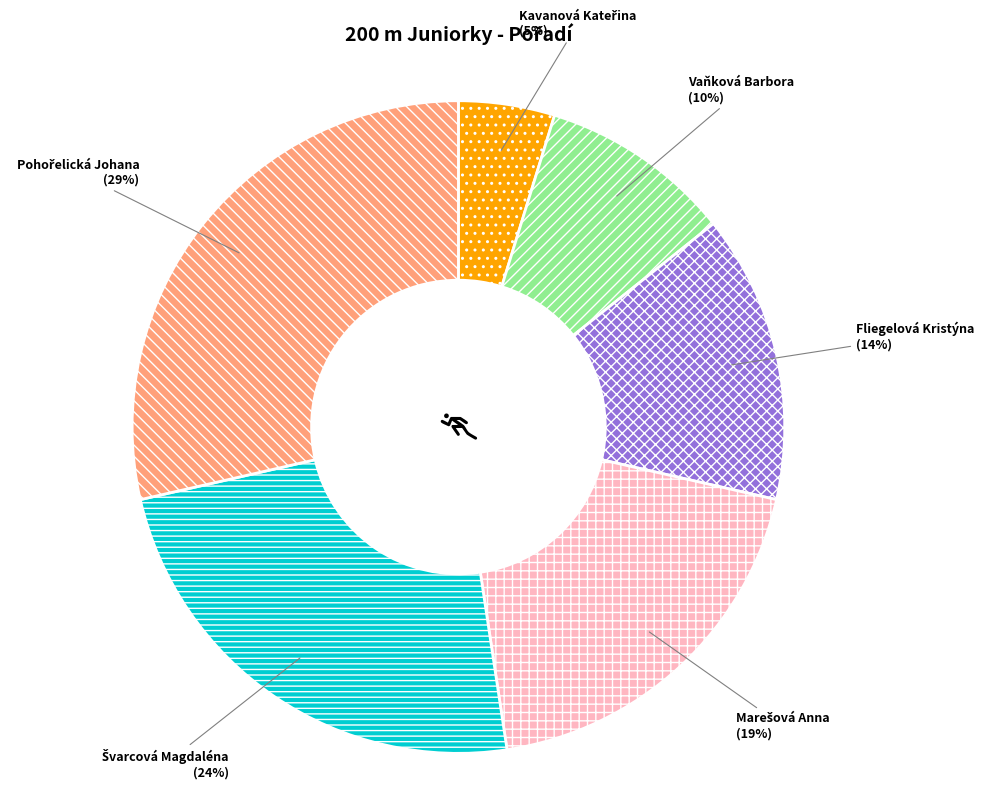

The Fliegelová Kristýna slice represents 26% of the pie. True or false?

False